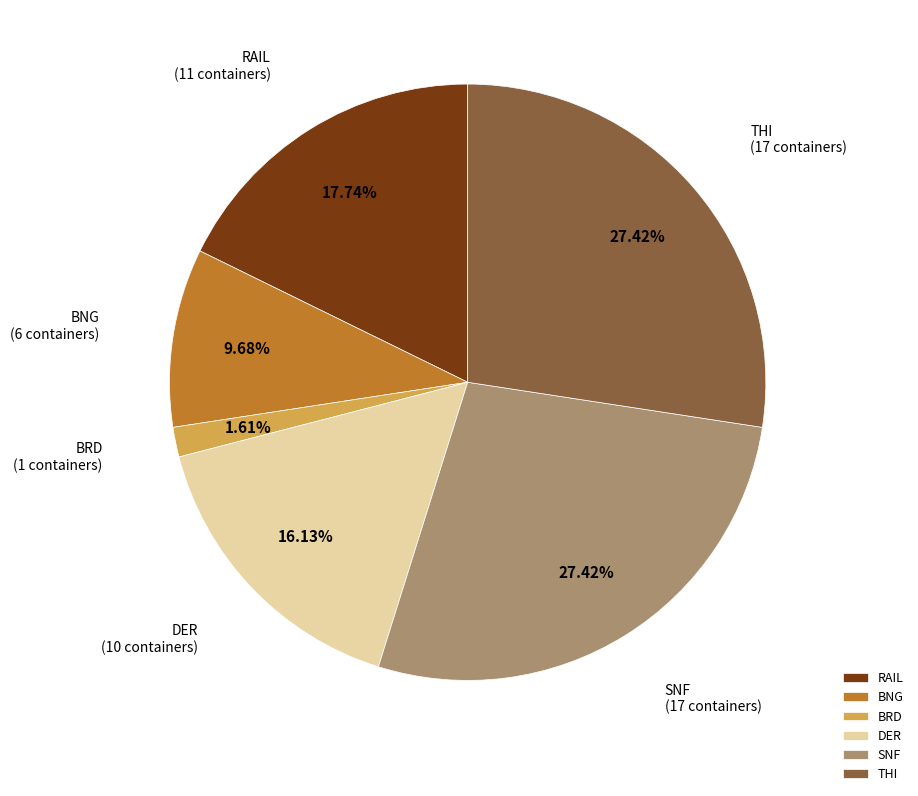

Does SNF represent more than half of the total?

No